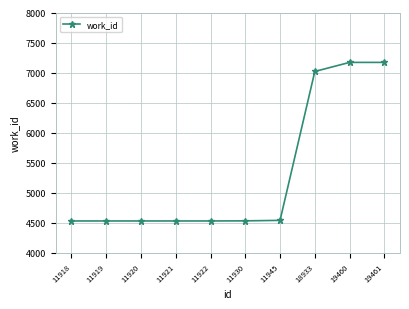

True or false: the data shows 4532 at 11918.

True